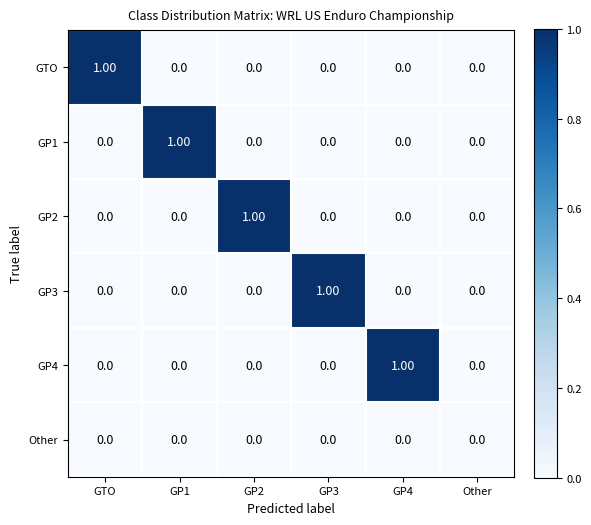

How many data points in GTO are above 0?

1